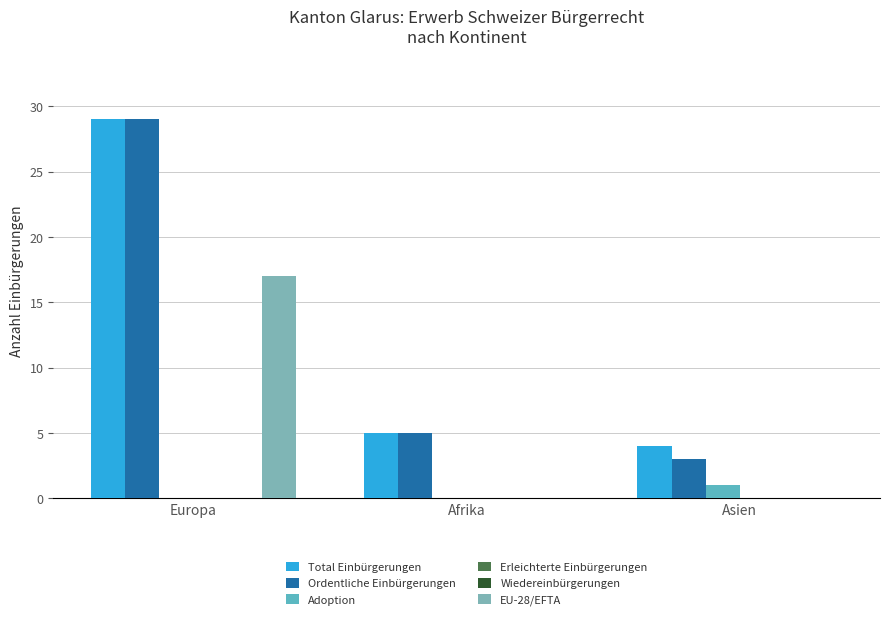

What is the label of the 1st bar from the left?

Europa